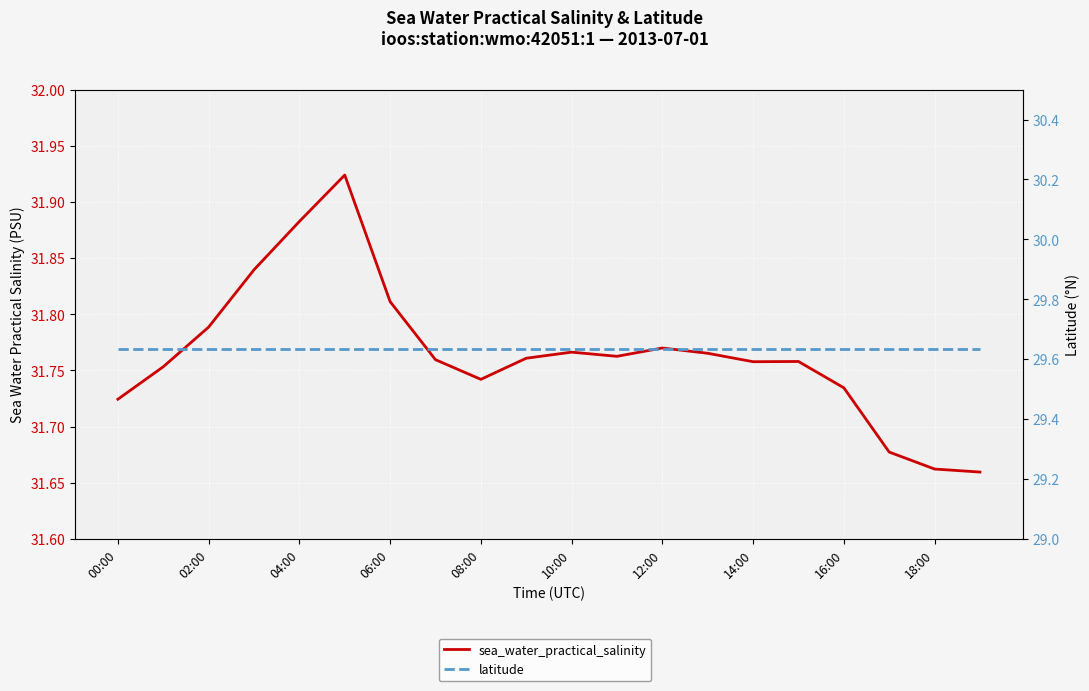

What is the highest value of the latitude series?

29.6